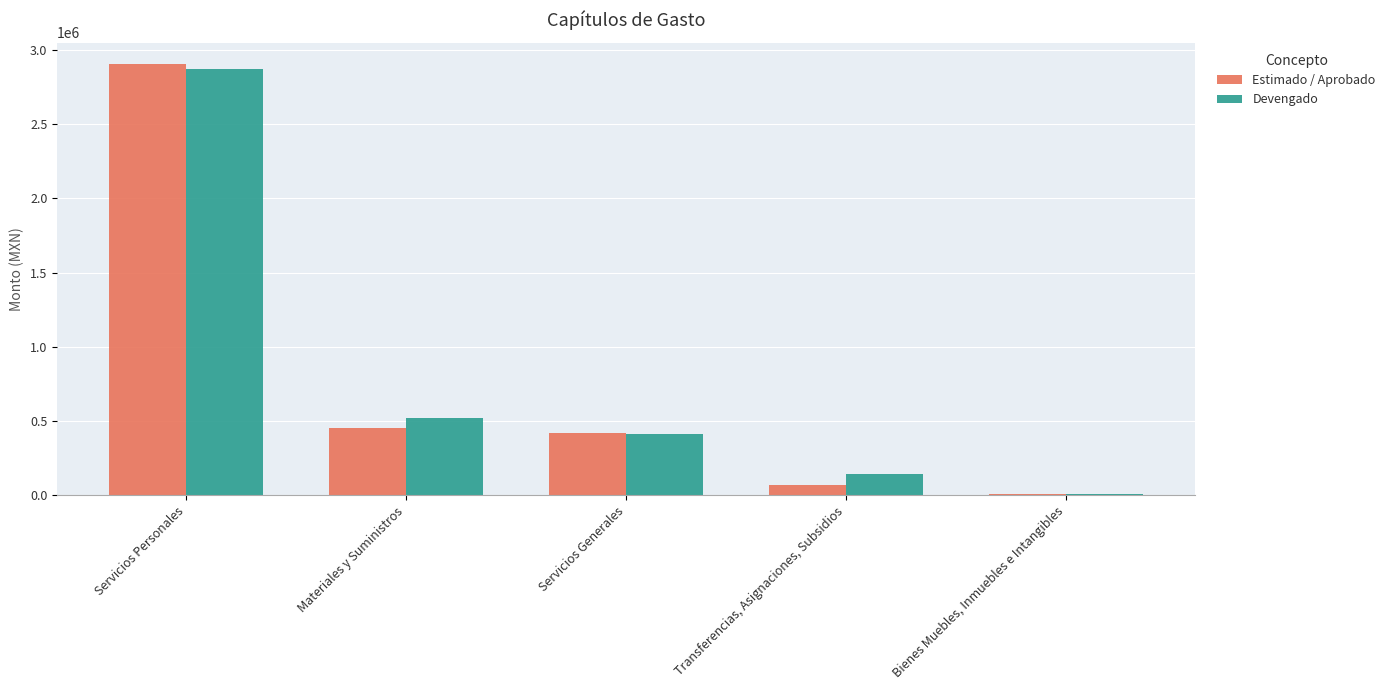

Which series has the largest range (max minus min)?

Estimado / Aprobado